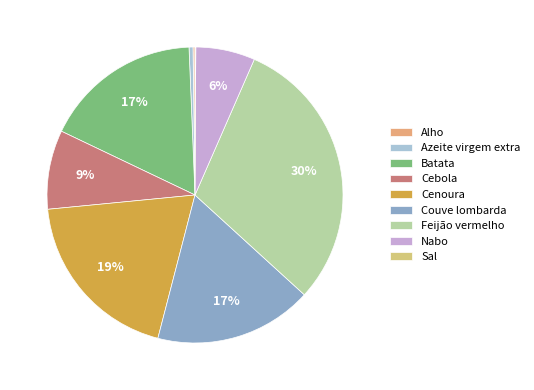

Is there any slice that represents more than half of the pie?

No